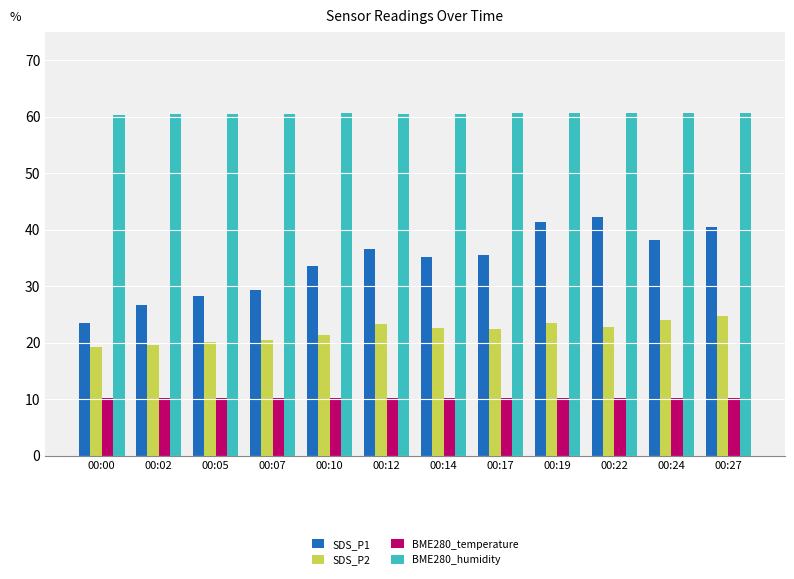

What is the sum of the BME280_humidity values at 00:22 and 00:27?

121.3